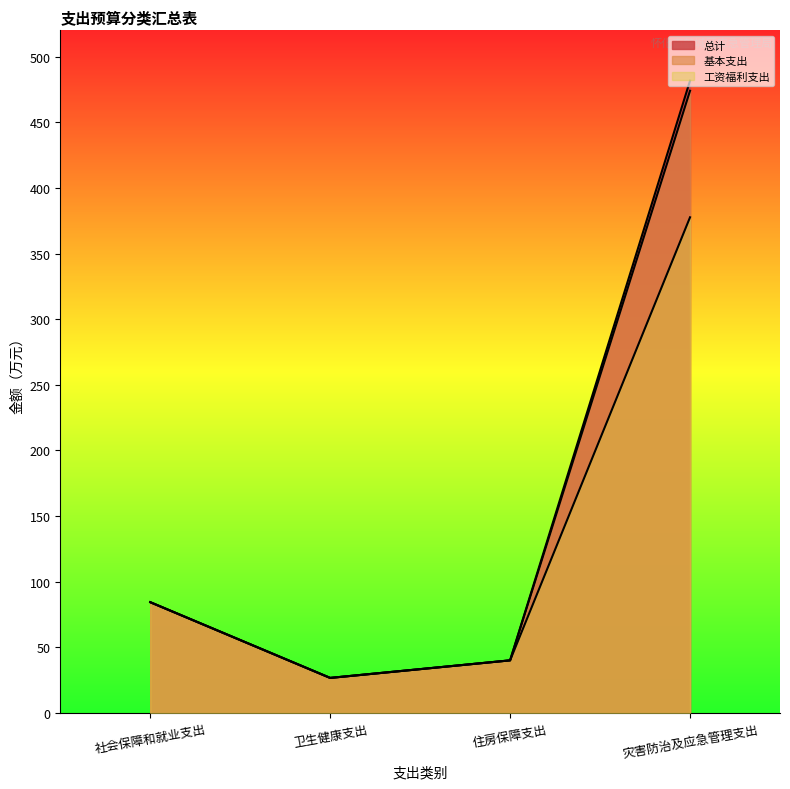

True or false: 工资福利支出 and 总计 intersect in this chart.

False